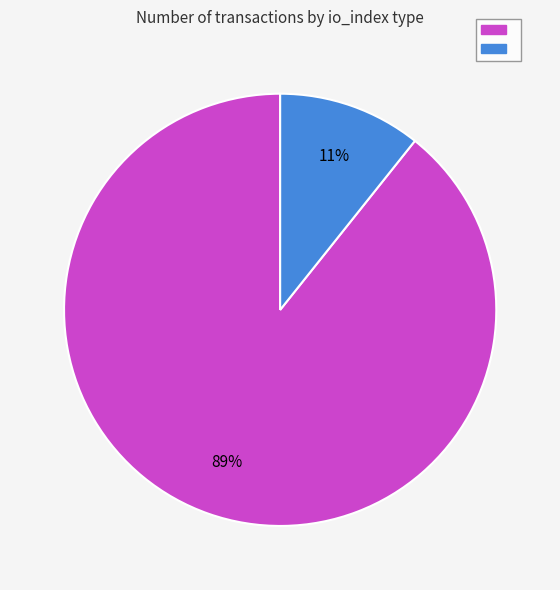

Is there any slice that represents more than half of the pie?

Yes